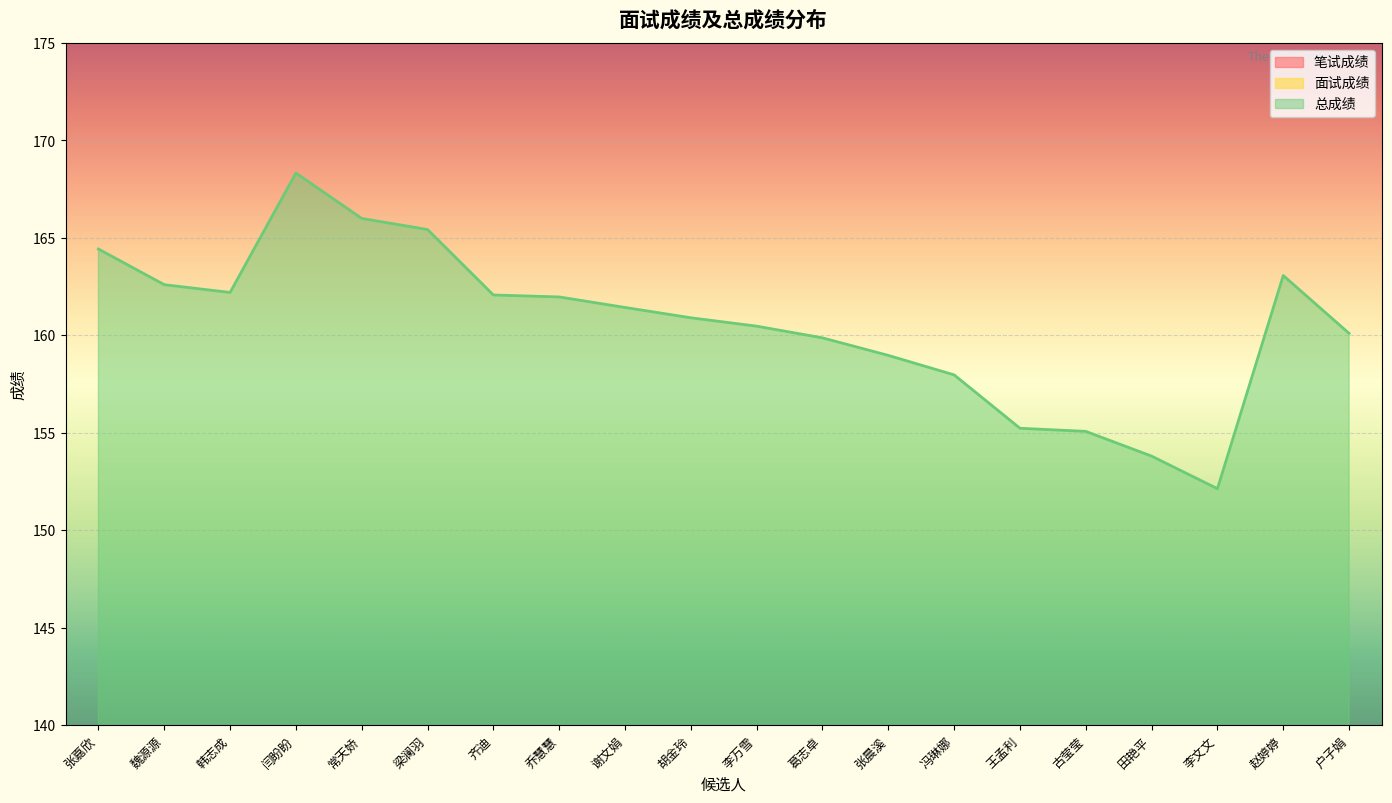

What is the maximum value shown in the chart?

168.3